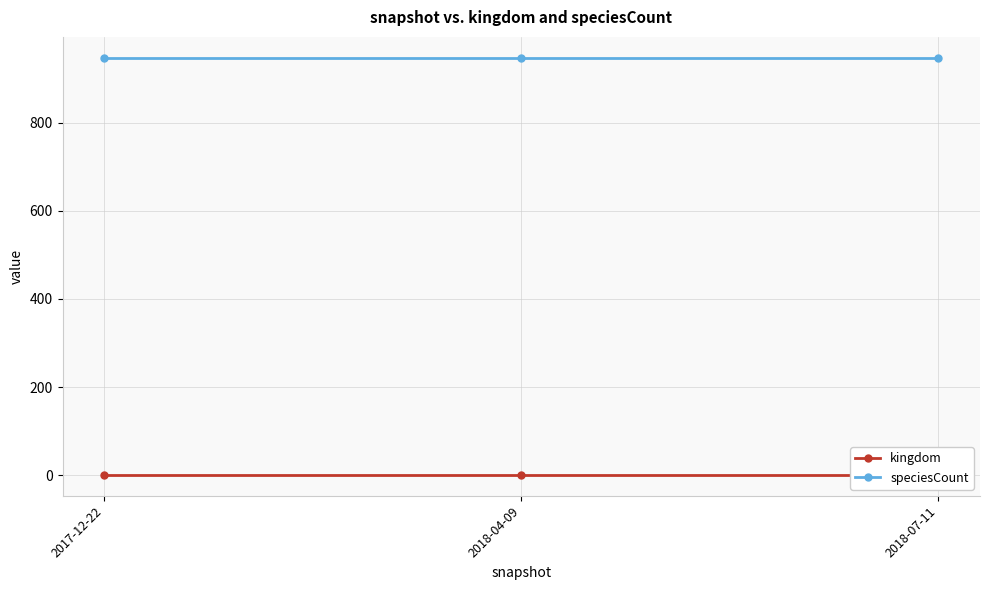

Rank the series by their maximum value, from lowest to highest.

kingdom, speciesCount